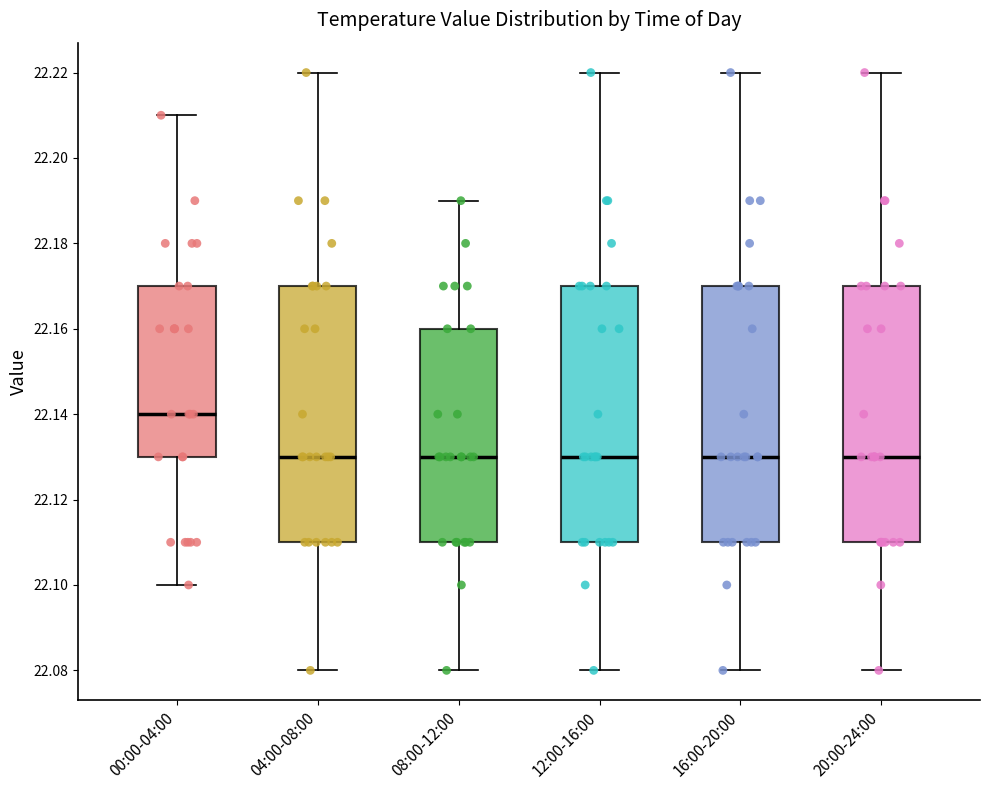

Reading left to right, read every box against the y-axis: the position of its median line, the range the box covers, and the ends of its whiskers. The values are not printed on the chart, so give them approximately, as read against the axis.

00:00-04:00: median 22.14, box 22.13 to 22.17, whiskers 22.10 to 22.21
04:00-08:00: median 22.13, box 22.11 to 22.17, whiskers 22.08 to 22.22
08:00-12:00: median 22.13, box 22.11 to 22.16, whiskers 22.08 to 22.19
12:00-16:00: median 22.13, box 22.11 to 22.17, whiskers 22.08 to 22.22
16:00-20:00: median 22.13, box 22.11 to 22.17, whiskers 22.08 to 22.22
20:00-24:00: median 22.13, box 22.11 to 22.17, whiskers 22.08 to 22.22